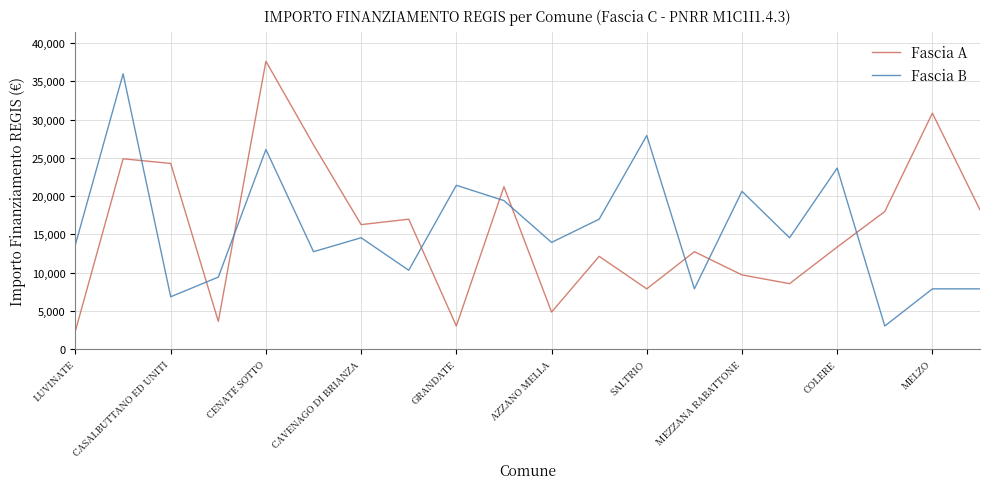

How many times do Fascia A and Fascia B cross each other?

9